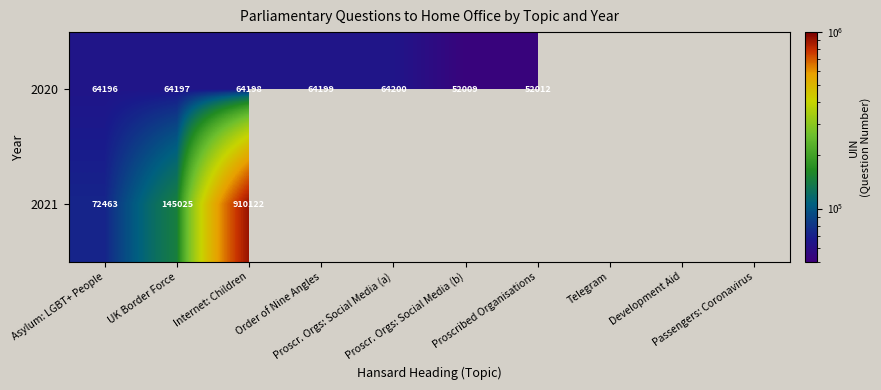

The 2020 series shows 113166.3 at Asylum: LGBT+ People. True or false?

False